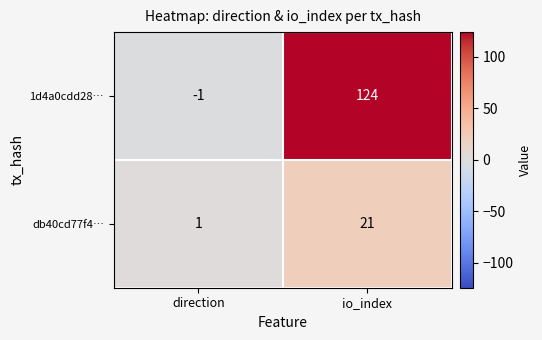

Which label corresponds to the smallest value in the chart?

direction